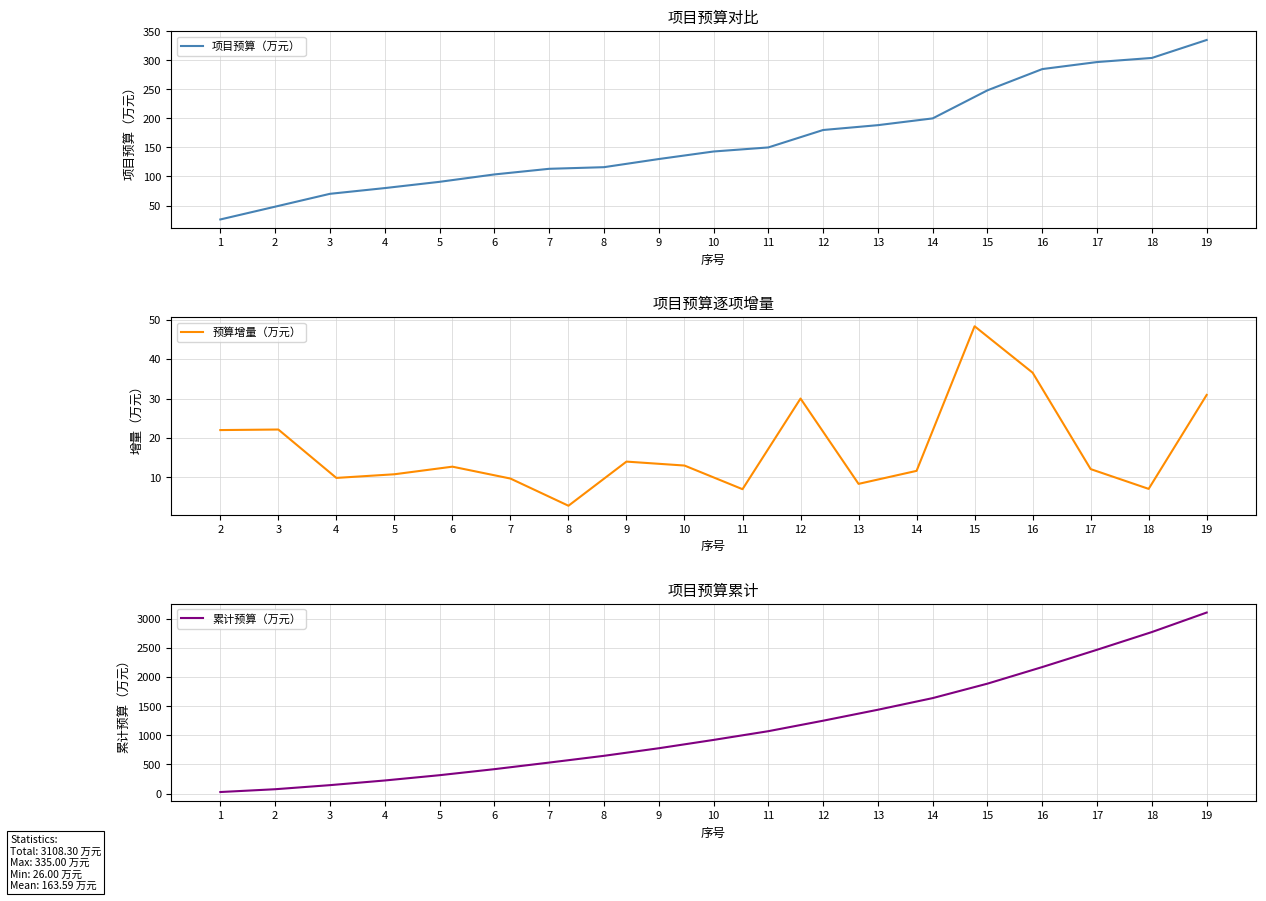

What is the average value?

163.6